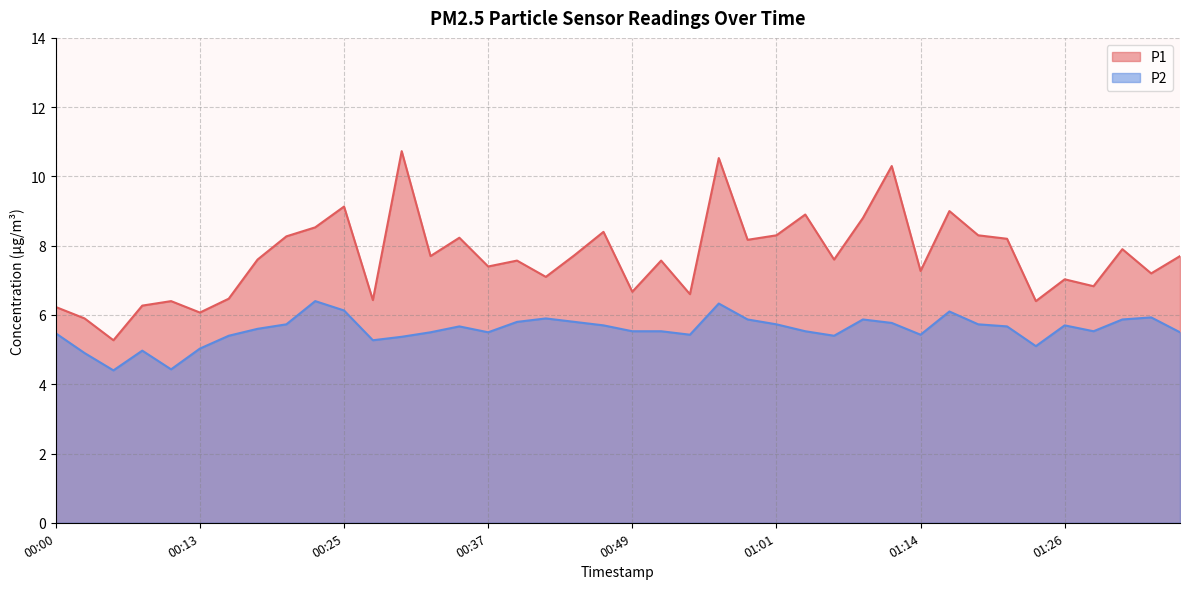

Does the chart have visible grid lines?

Yes